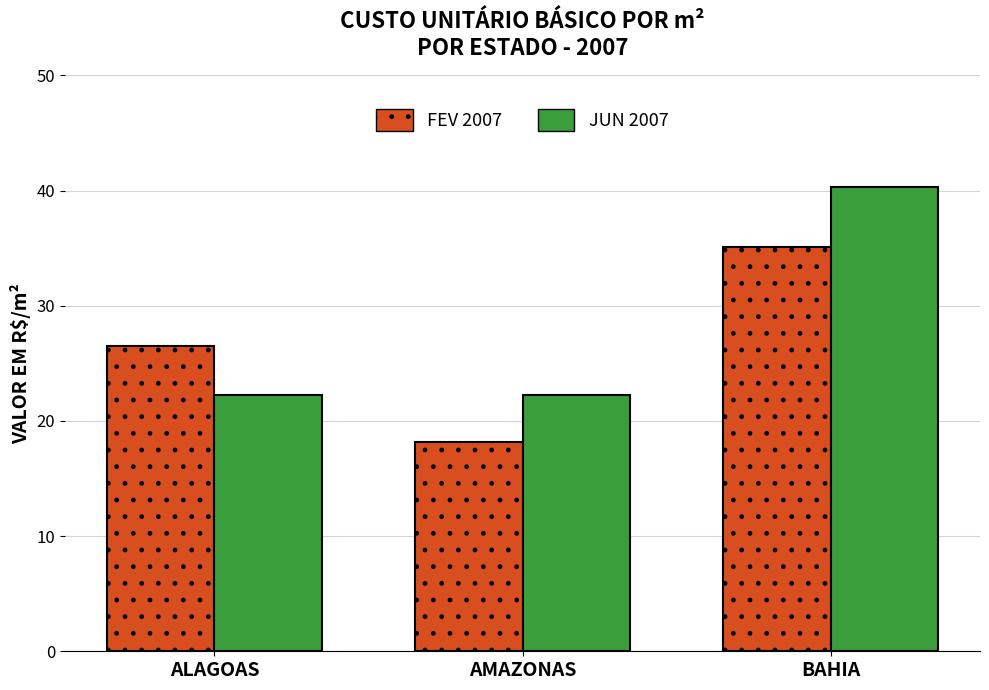

Read the FEV 2007 value at AMAZONAS.

18.2